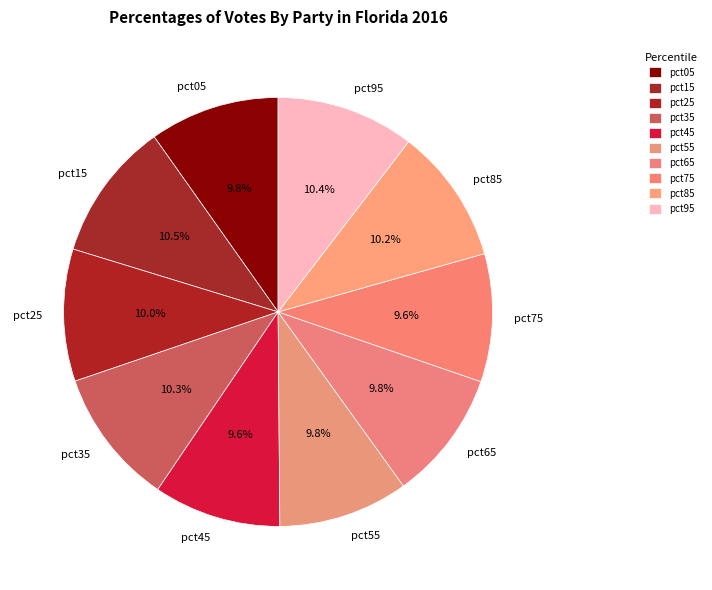

What percentage do pct45 and pct55 together represent?

19.4%